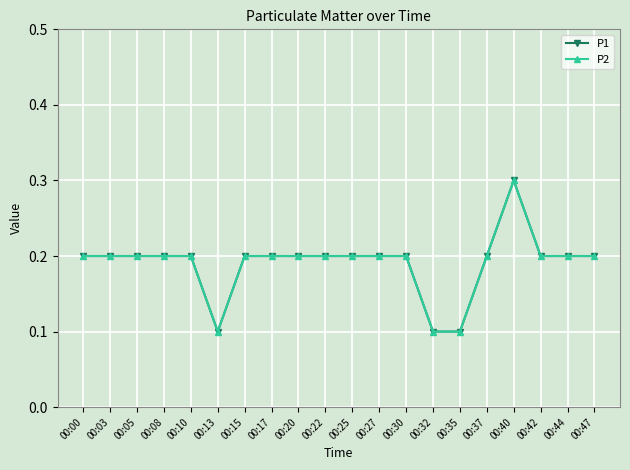

Rank the categories by P1 value from highest to lowest.

00:40, 00:00, 00:03, 00:05, 00:08, 00:10, 00:15, 00:17, 00:20, 00:22, 00:25, 00:27, 00:30, 00:37, 00:42, 00:44, 00:47, 00:13, 00:32, 00:35